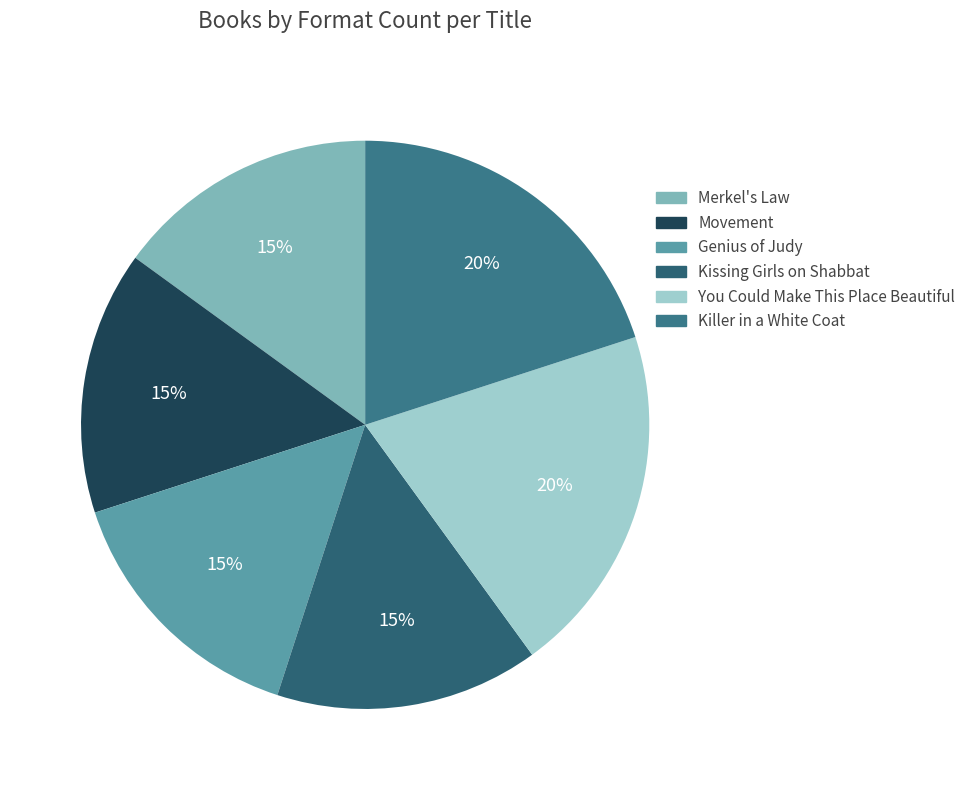

Does You Could Make This Place Beautiful account for over 50% of the chart?

No